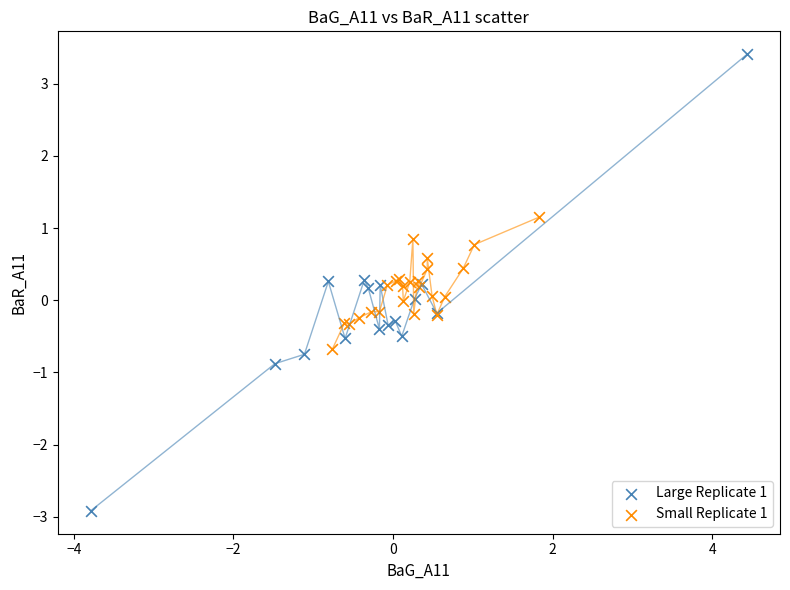

Which series reaches the minimum Y coordinate?

Large Replicate 1